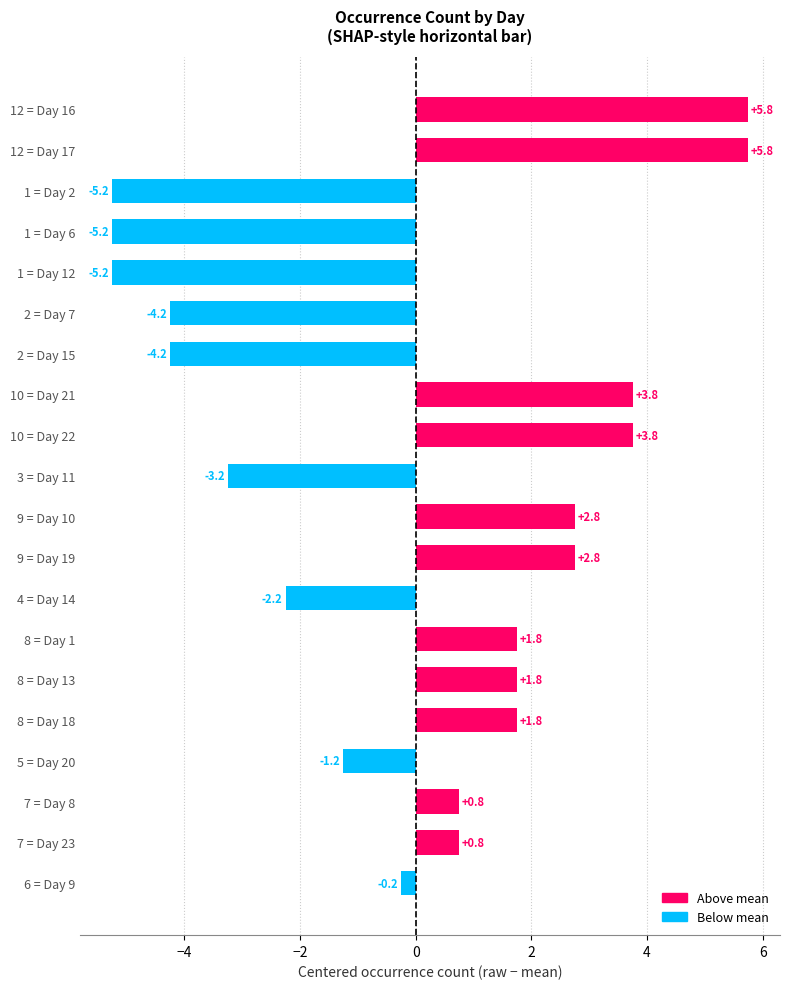

How many distinct data groups are displayed?

1